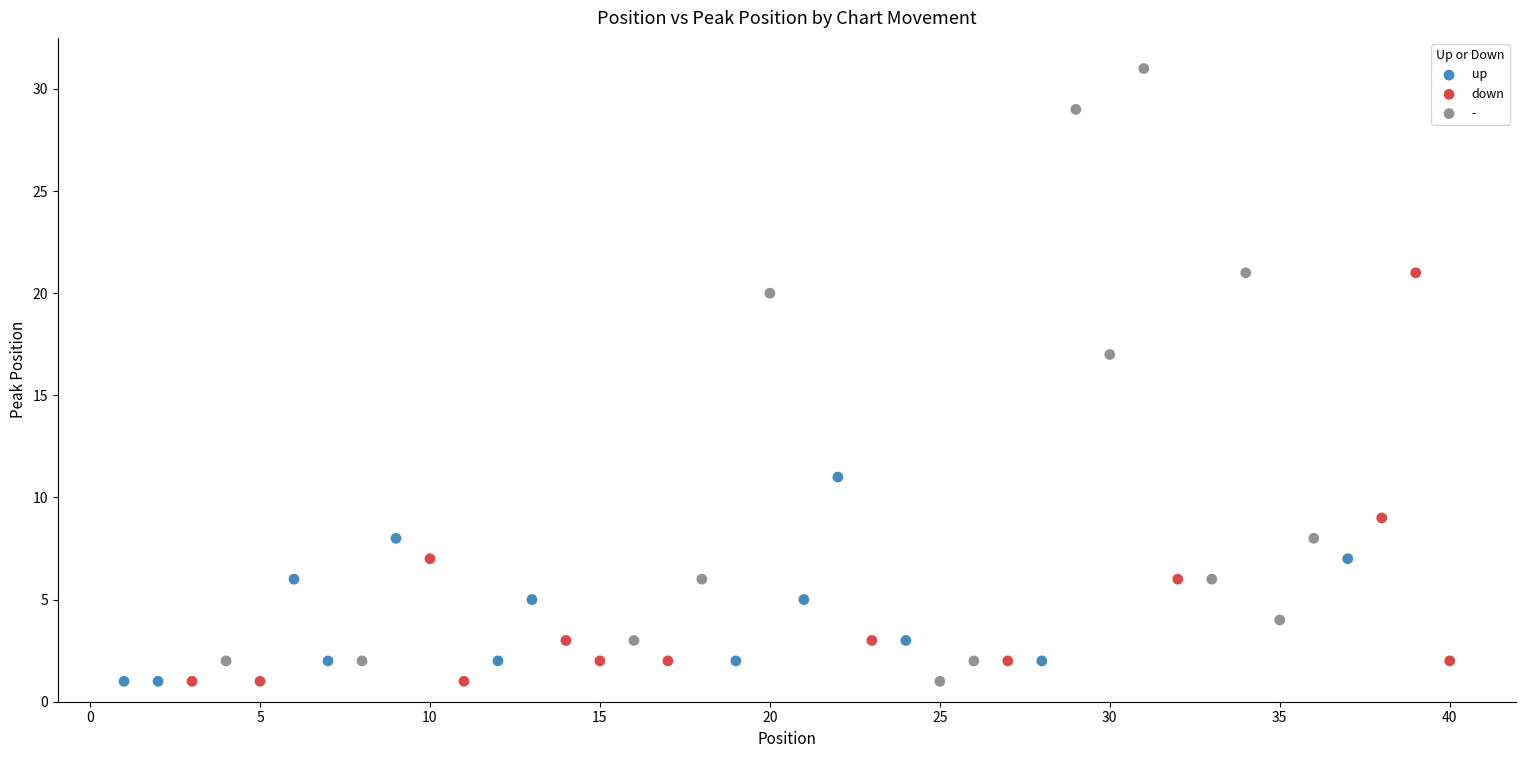

Which series has the largest Y range (max minus min)?

-